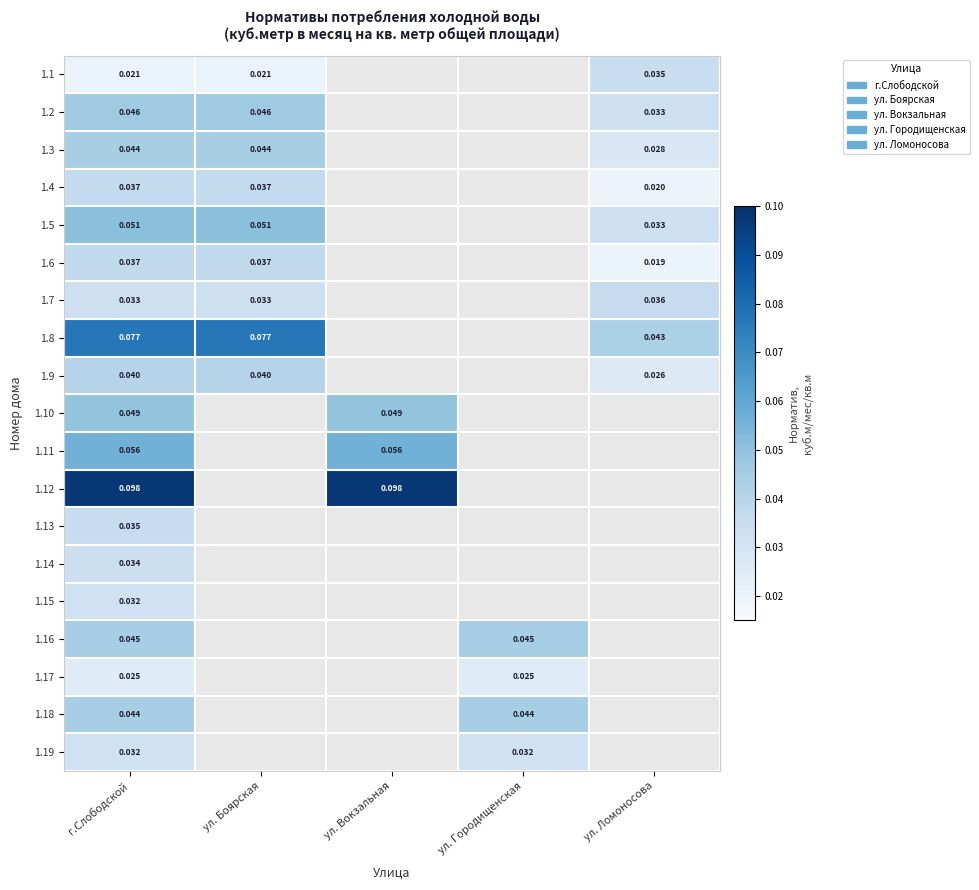

List the labels in order of 1.6 value, smallest first.

ул. Вокзальная, ул. Городищенская, ул. Ломоносова, г.Слободской, ул. Боярская